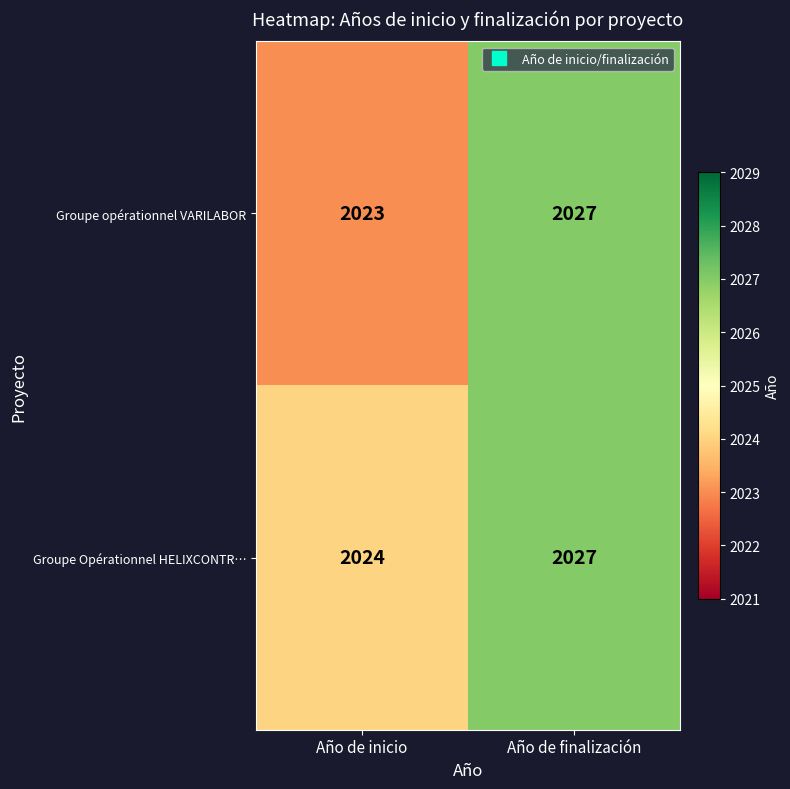

At which label is Groupe Opérationnel HELIXCONTR… closest to 2025?

Año de inicio